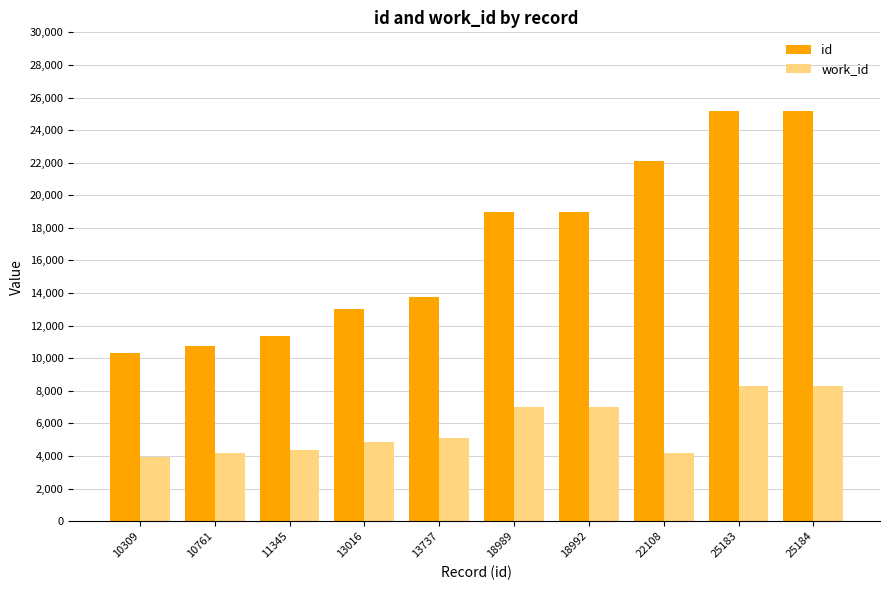

What is the value of the work_id bar at the 7th from the left?

7033